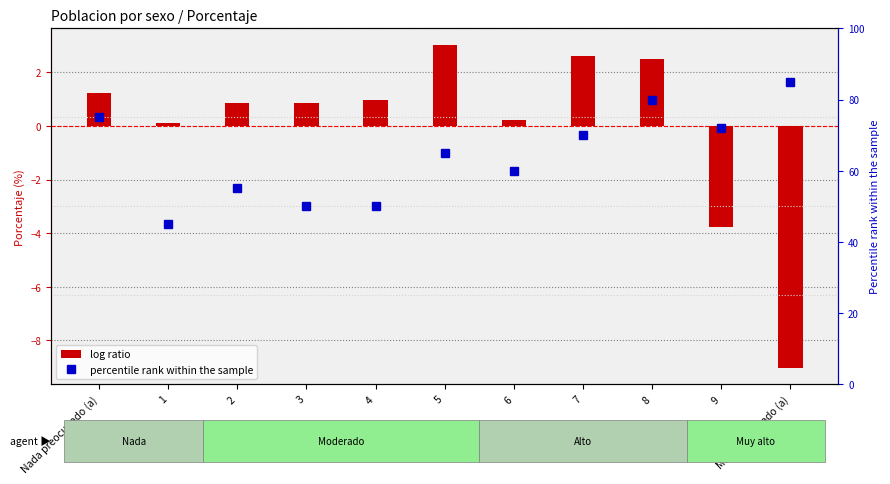

What is the highest value of the percentile rank within the sample series?

85.0